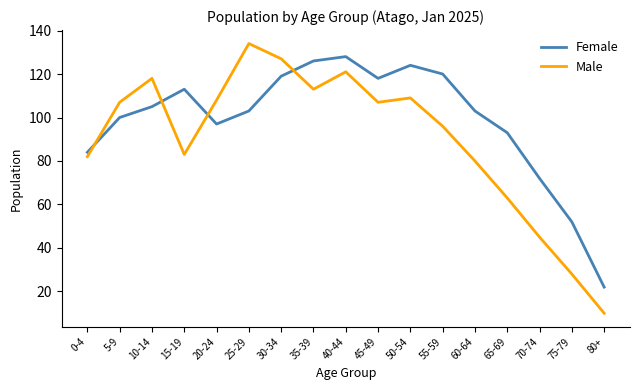

At which category does the chart reach its peak across all series?

25-29